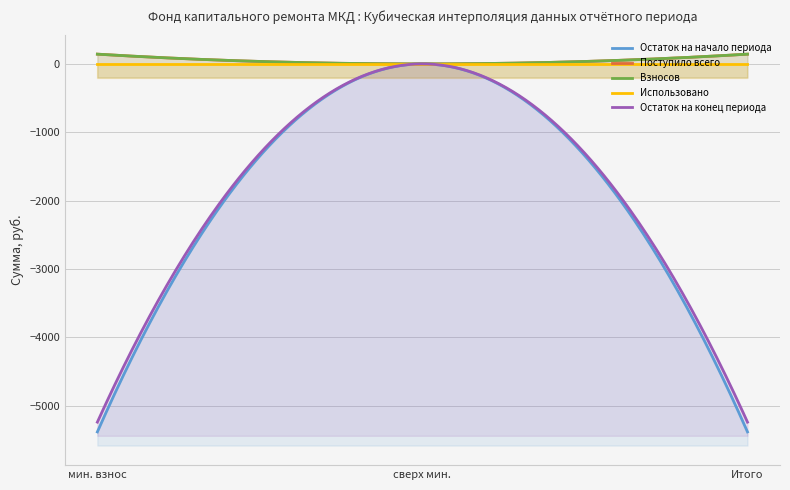

What position from the right is за счет минимального взноса?

3